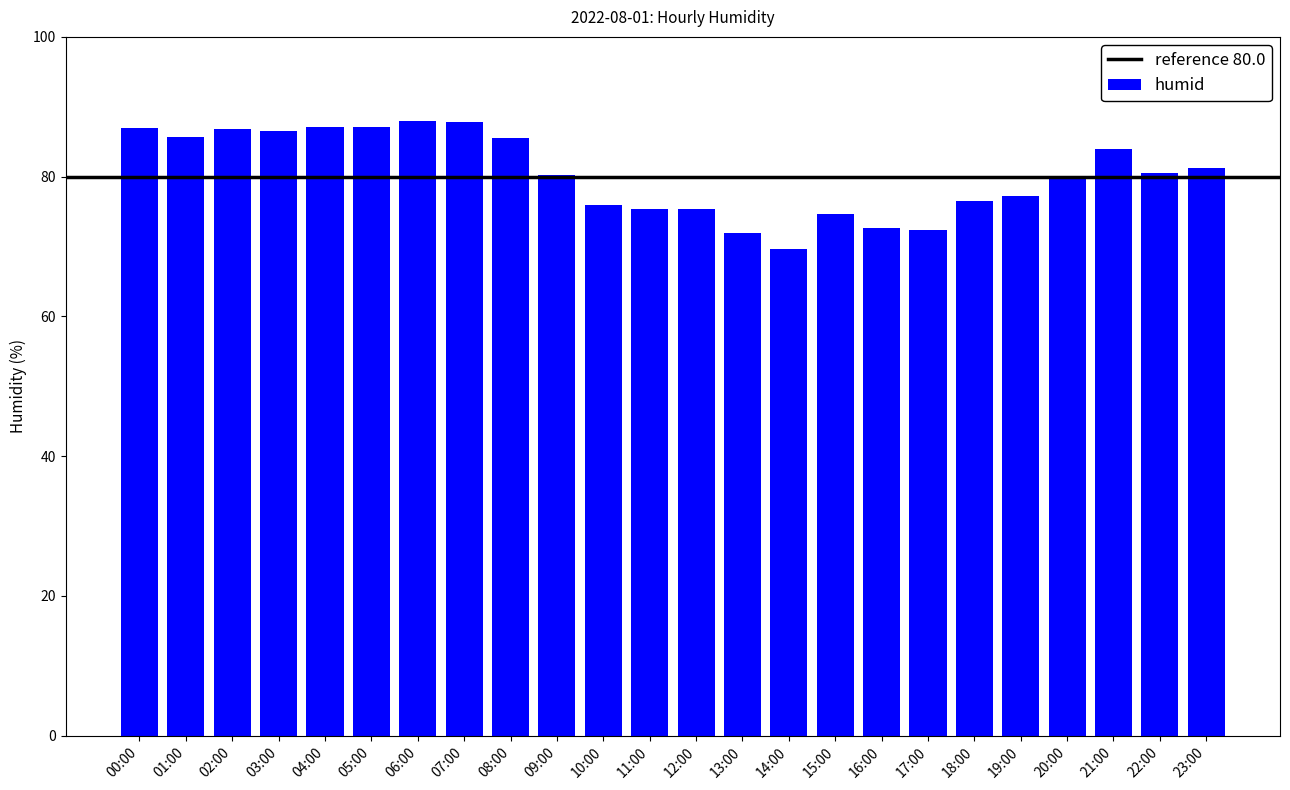

Which has a higher value, 14:00 or 01:00?

01:00